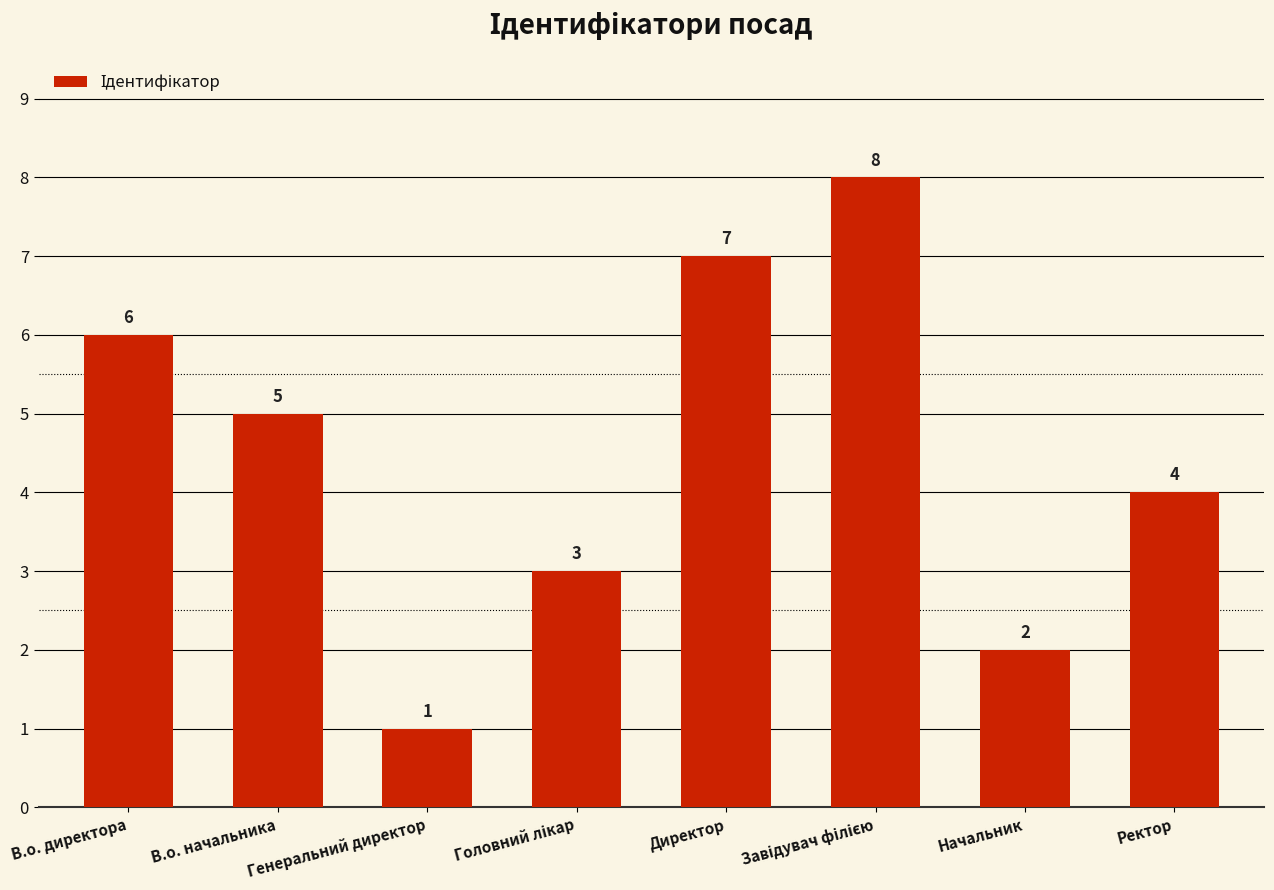

At which label does the data first exceed 5?

В.о. директора